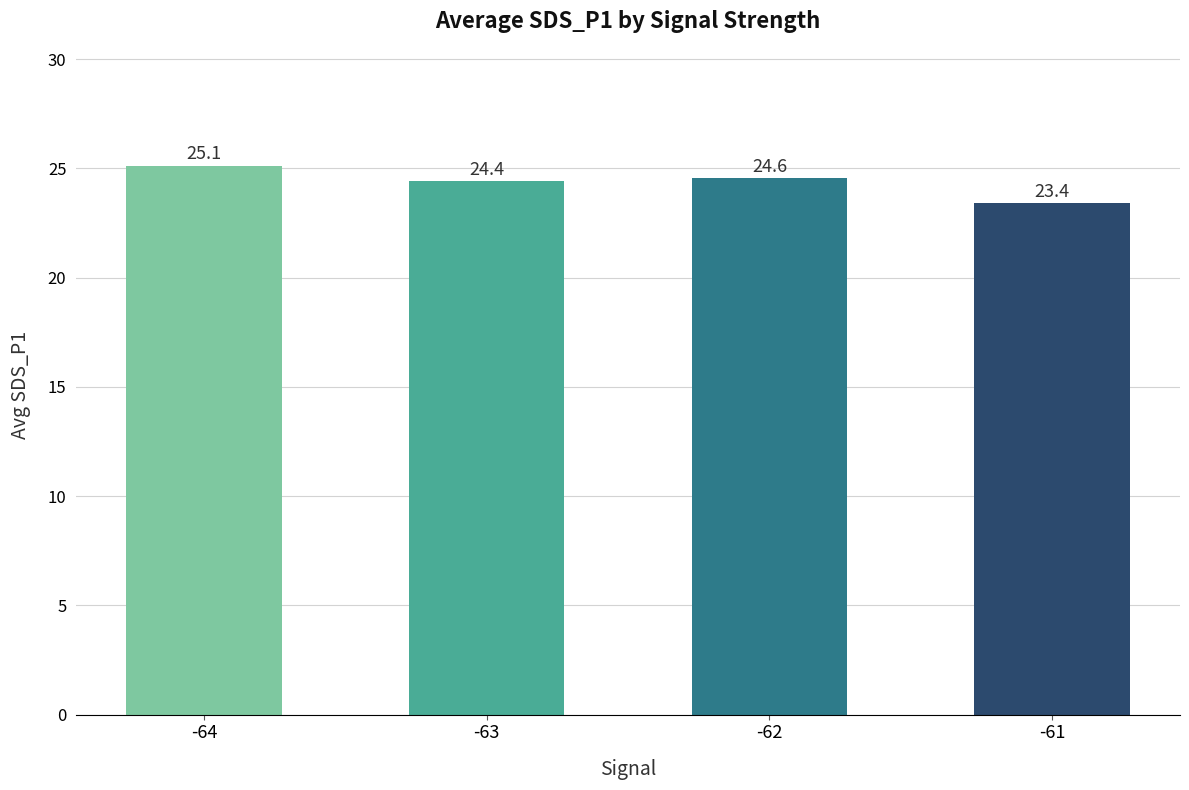

List the labels in order of value, largest first.

-64, -62, -63, -61